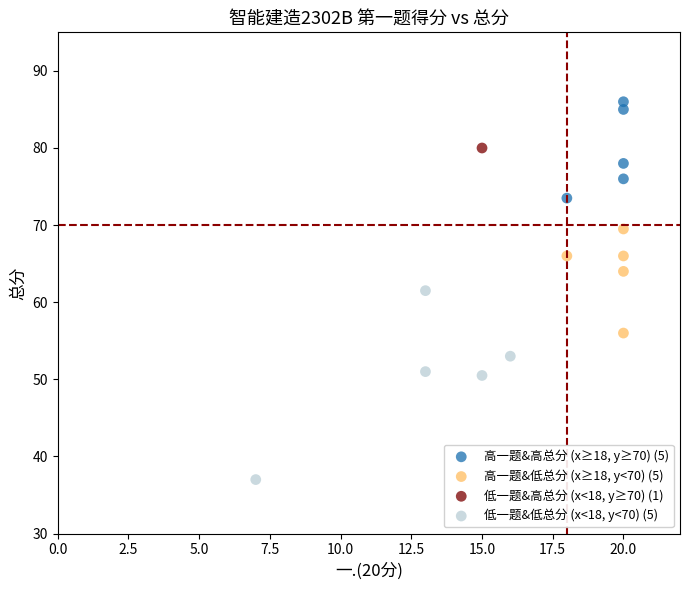

What are all the series names shown in the legend?

高一题&高总分 (x≥18, y≥70) (5), 高一题&低总分 (x≥18, y<70) (5), 低一题&高总分 (x<18, y≥70) (1), 低一题&低总分 (x<18, y<70) (5)